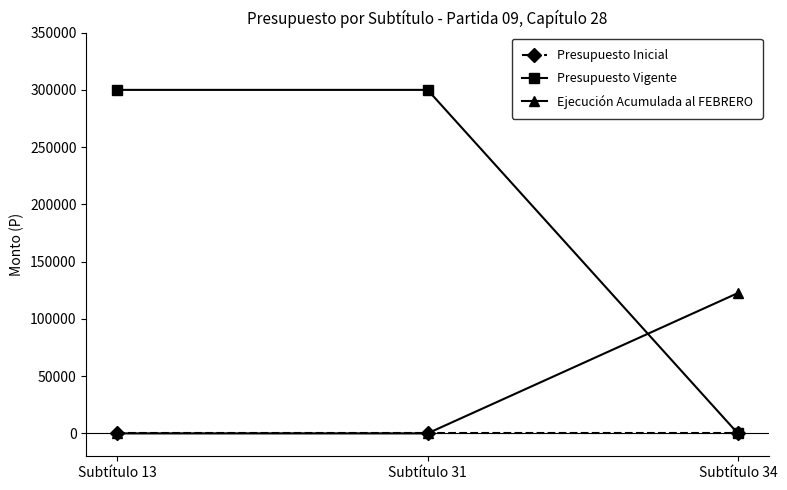

What is the sum of all Ejecución Acumulada al FEBRERO values?

122529